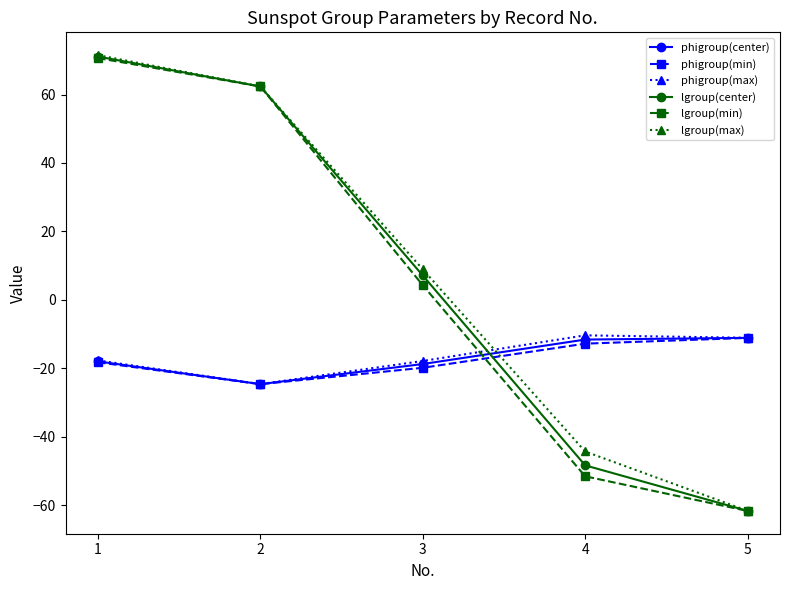

Which series has the largest range (max minus min)?

lgroup(max)